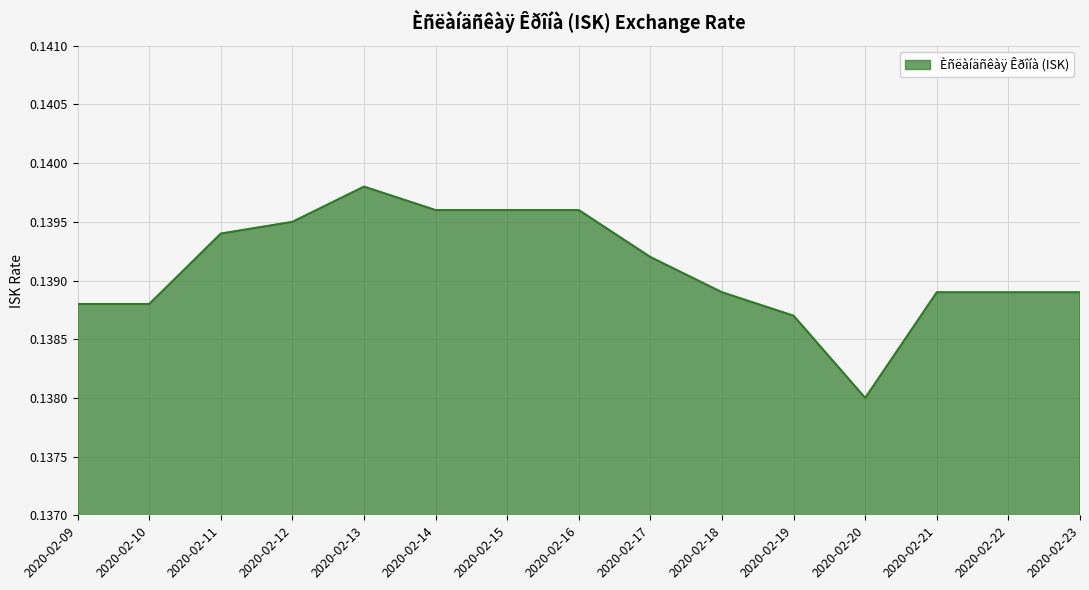

At which label is the value closest to 0?

2020-02-20